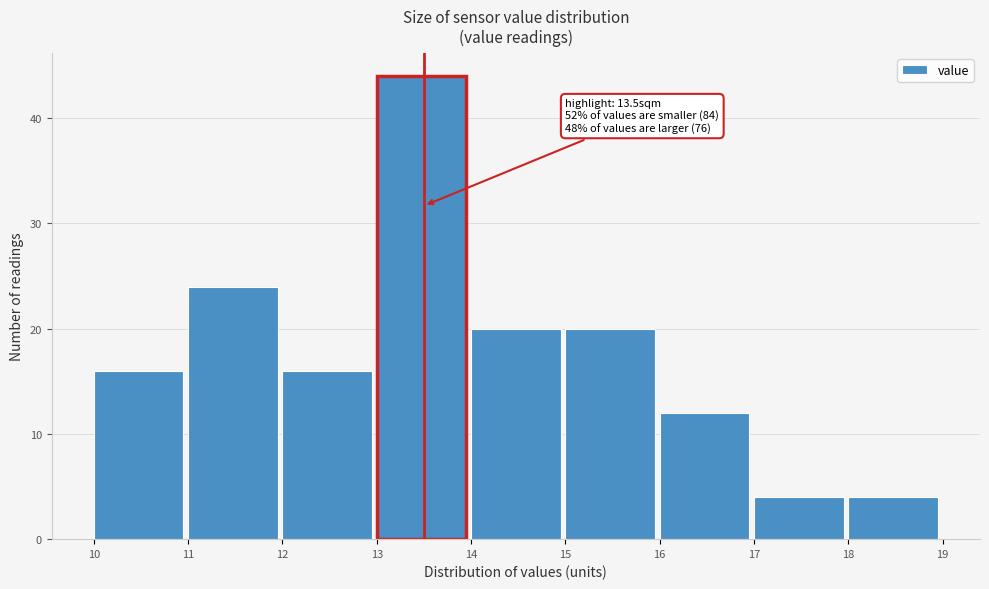

Which range on the x-axis has the tallest bar?

13 to 14